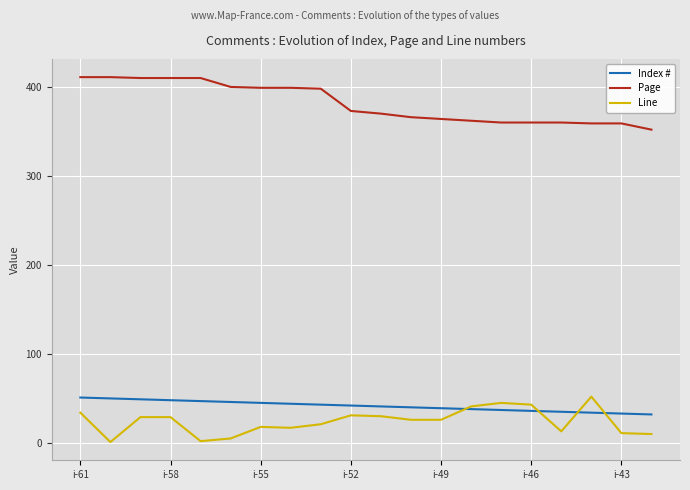

At how many categories does at least one series exceed 71?

20